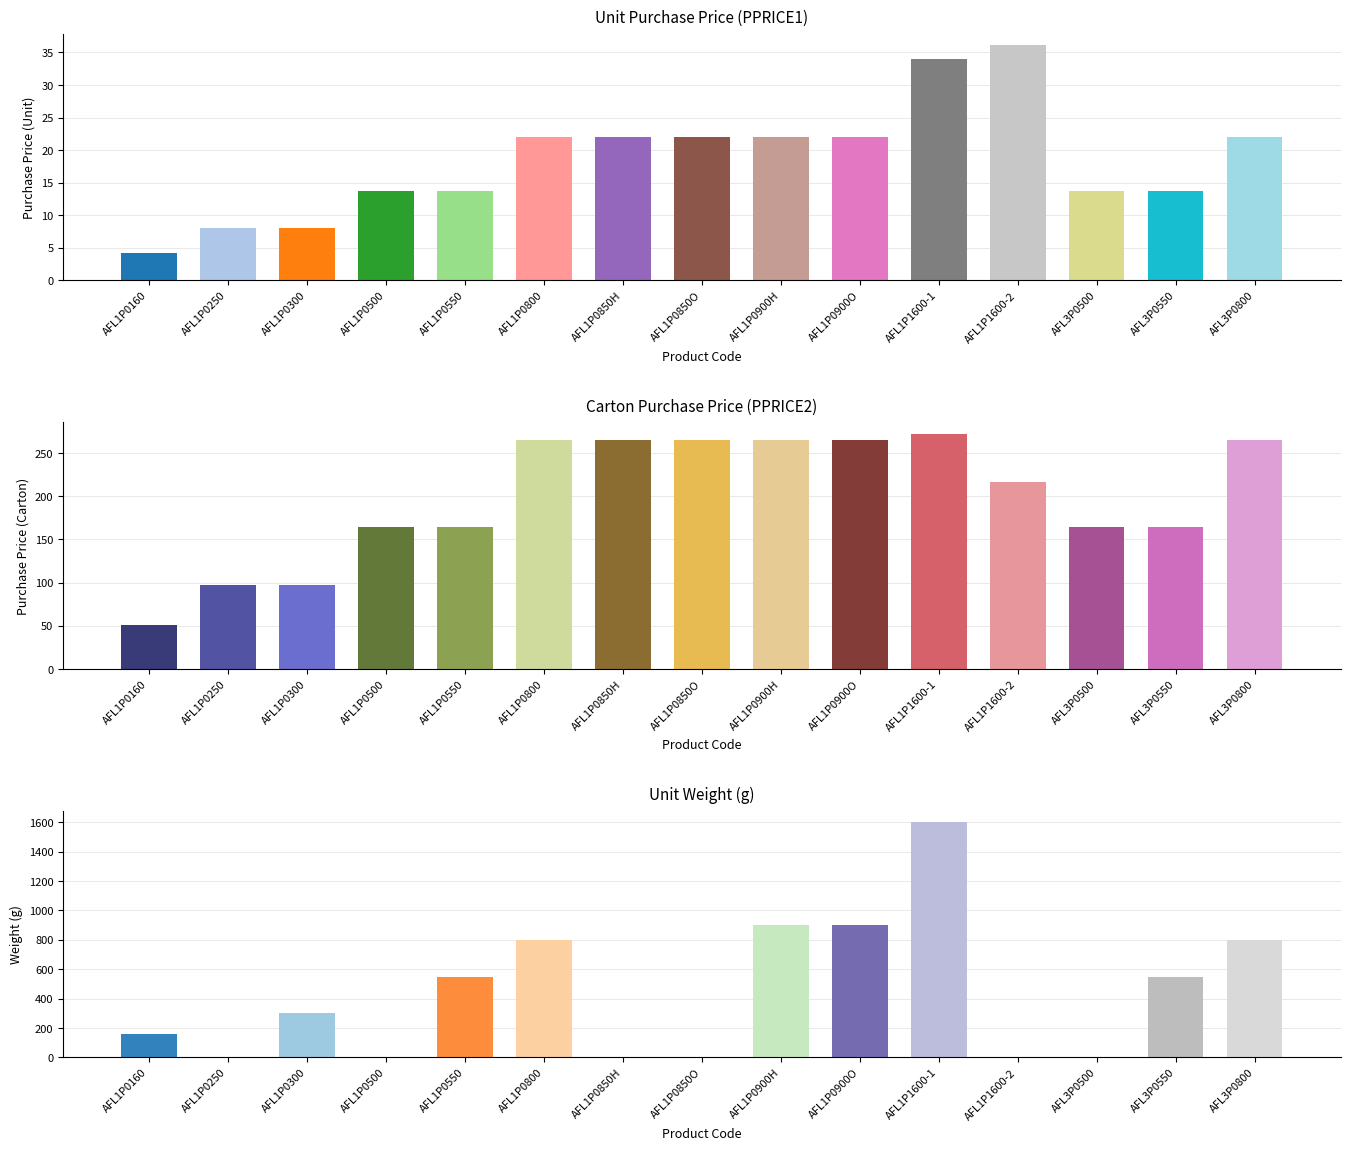

How many groups of bars are there?

15